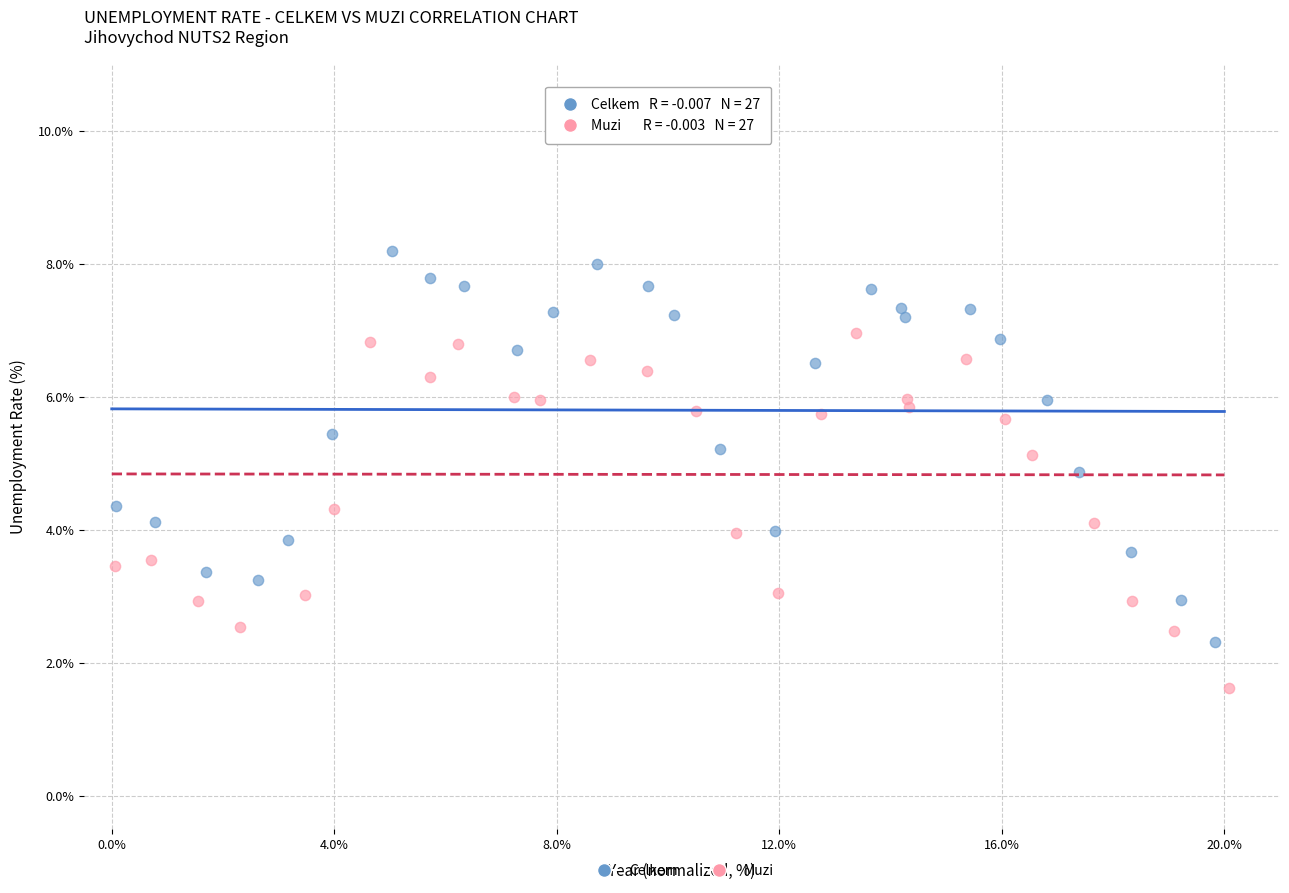

Which series reaches the maximum Y coordinate?

Celkem